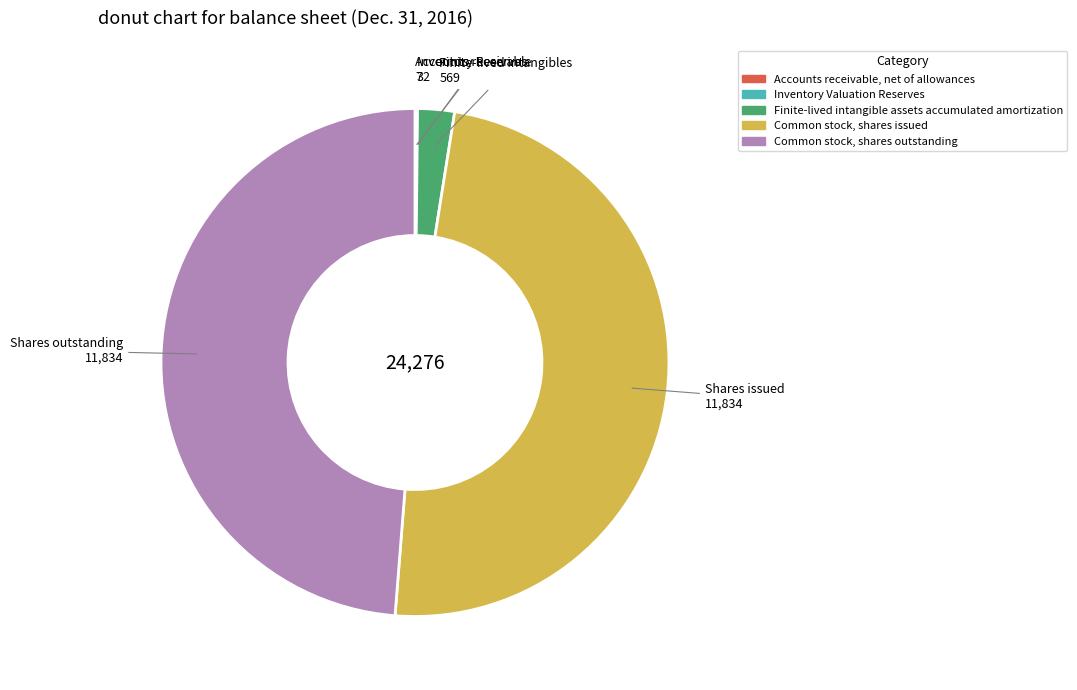

Is there a majority slice in this chart?

No